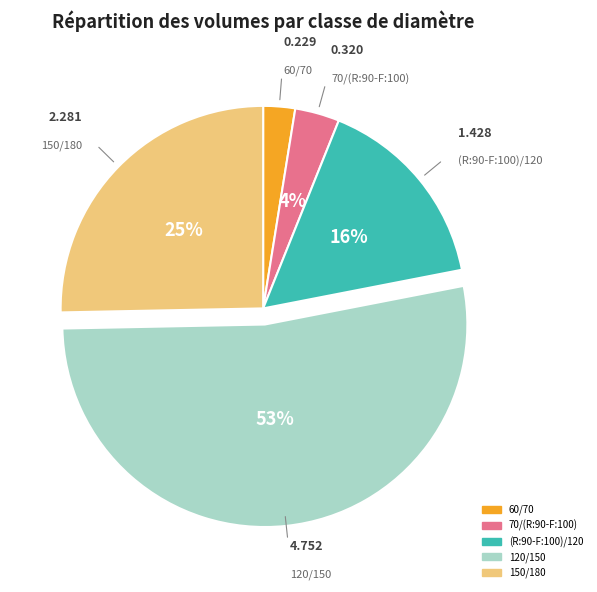

To the nearest percent, what is the difference between the largest and smallest slice percentages?

50%